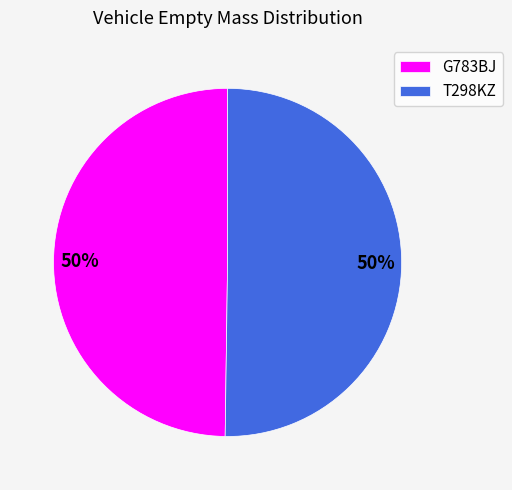

Approximately how many times larger is the value at G783BJ compared to T298KZ?

1.0